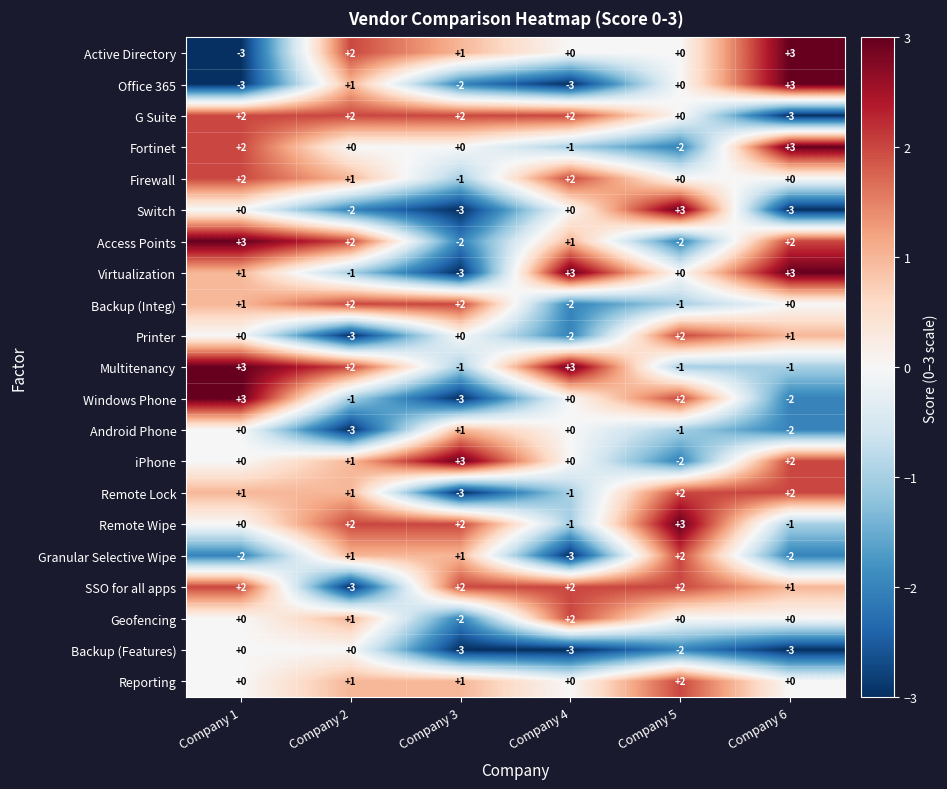

Is the value of Granular Selective Wipe at Company 1 greater than the value of Office 365 at Company 4?

Yes